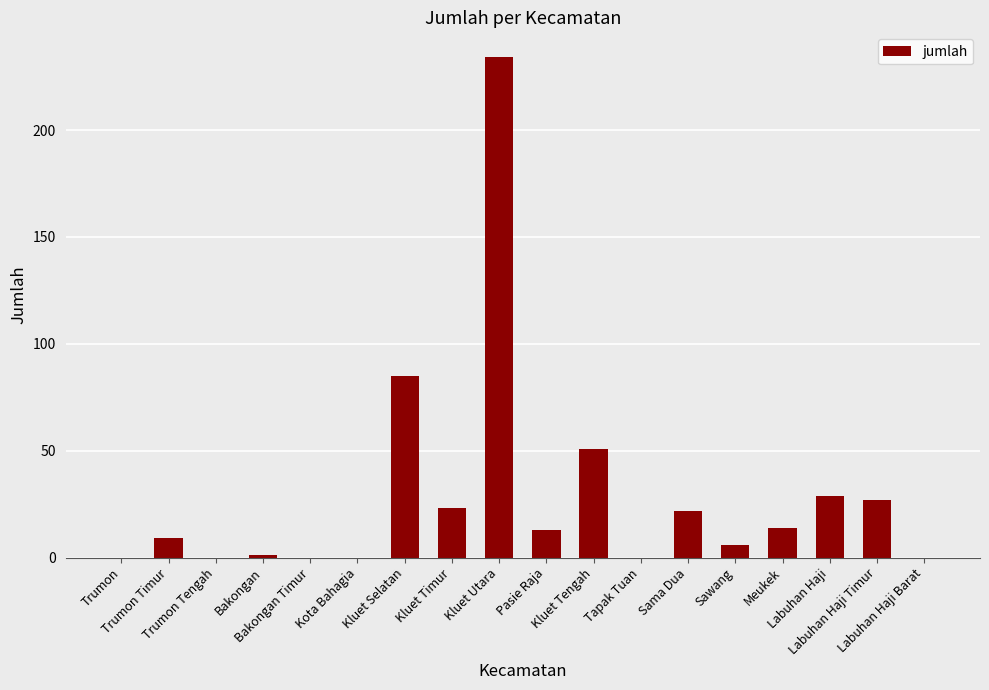

Is it true that the value at Sama Dua is 22?

True